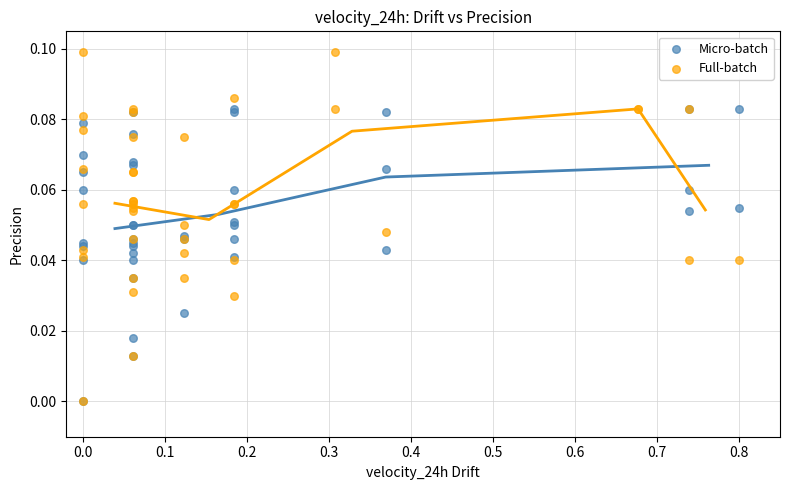

Which series has the widest spread of Y values?

Full-batch